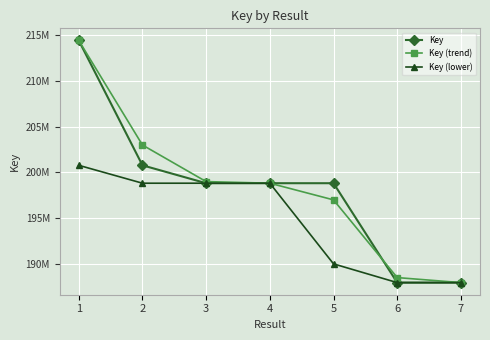

True or false: Key and Key (trend) cross at least once.

True